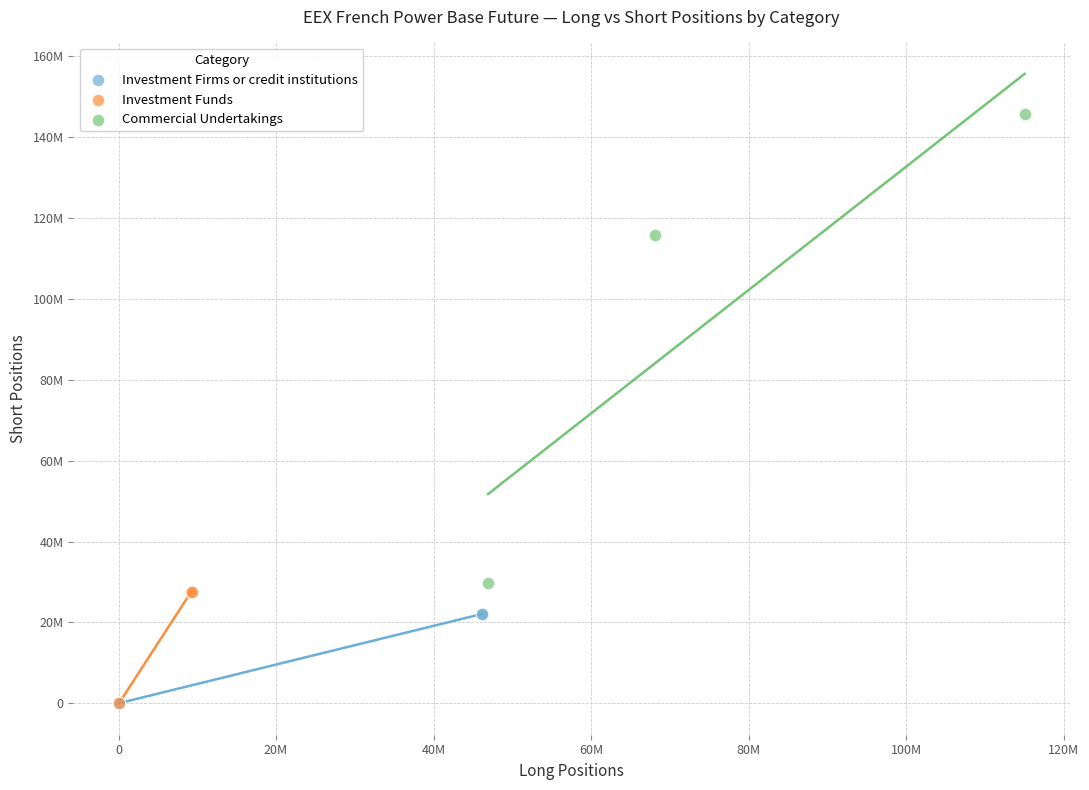

Which series reaches the maximum Y coordinate?

Commercial Undertakings